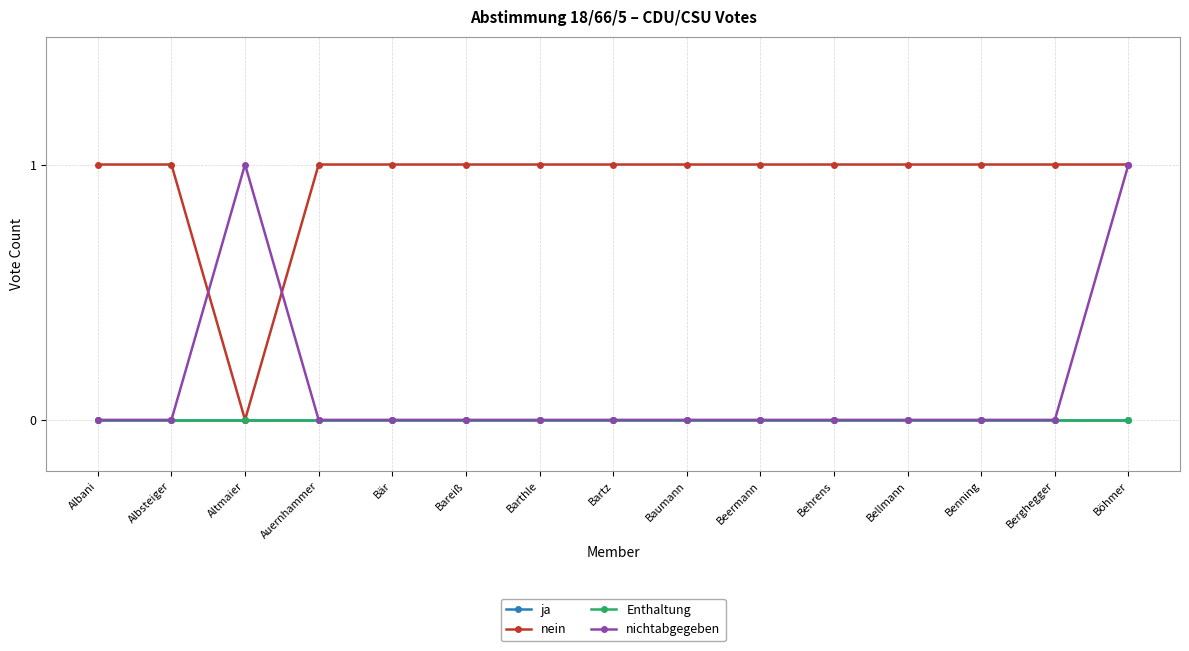

What is the label of the 4th point from the left?

Auernhammer